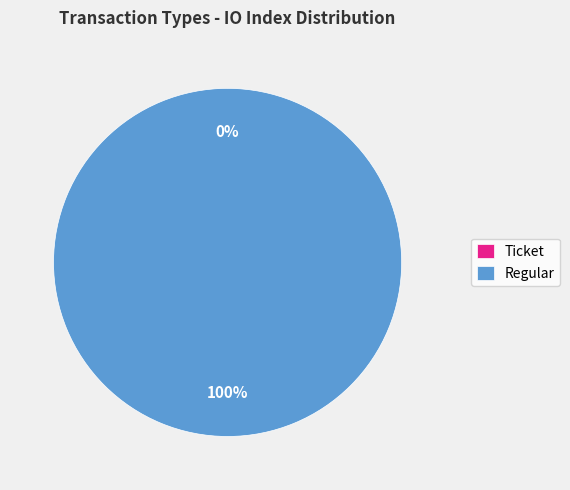

True or false: Ticket accounts for 8% of the total.

False